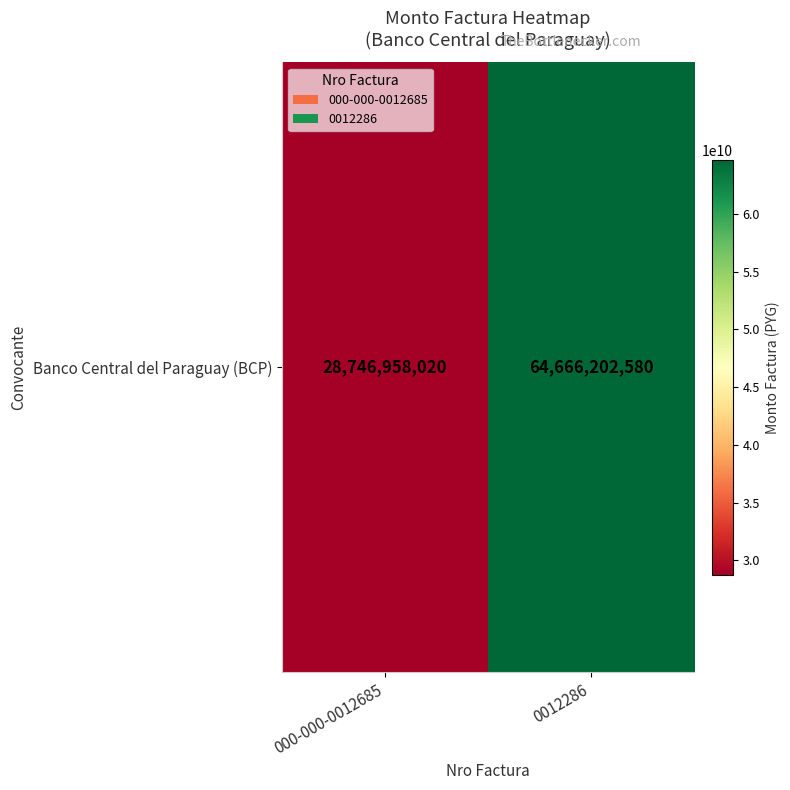

Between 000-000-0012685 and 0012286, which is larger?

0012286